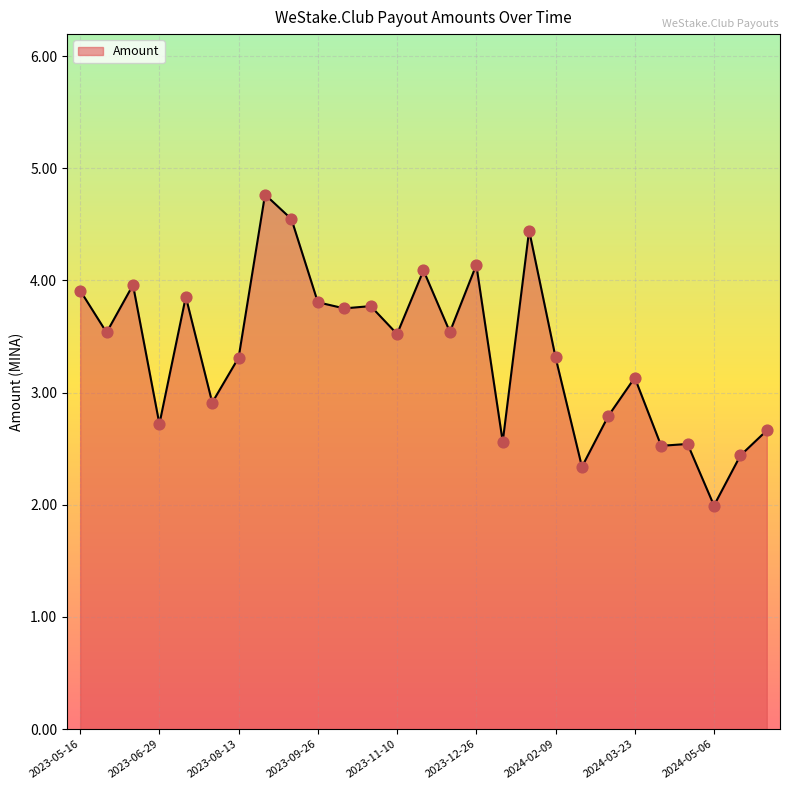

What is the minimum value shown in the chart?

2.0